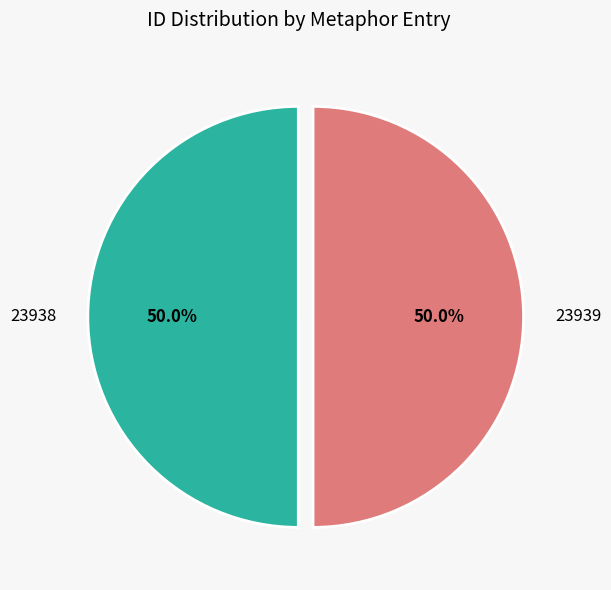

Approximately how many times larger is the value at 23938 compared to 23939?

1.0